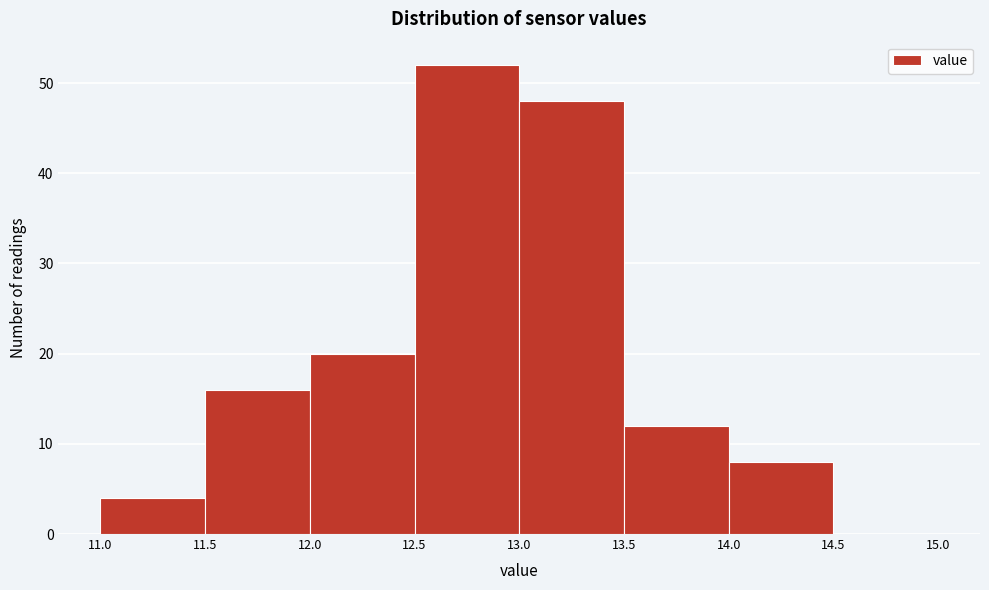

Reading left to right, transcribe this chart: for each bar, give the range it covers on the x-axis and its height. The values are not printed on the chart, so give them approximately, as read against the axis.

11.0 to 11.5: 4
11.5 to 12.0: 16
12.0 to 12.5: 20
12.5 to 13.0: 52
13.0 to 13.5: 48
13.5 to 14.0: 12
14.0 to 14.5: 8
14.5 to 15.0: 0